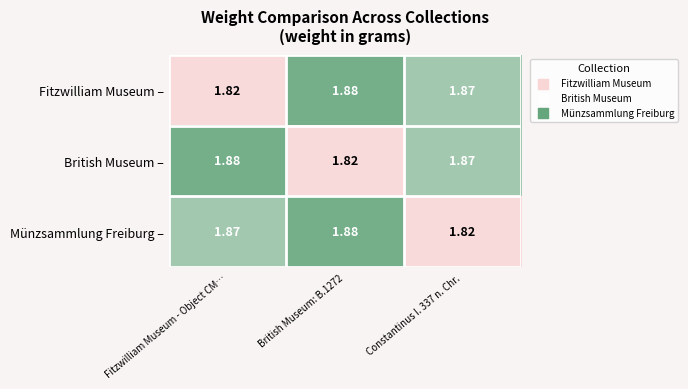

At Fitzwilliam Museum - Object CM…, list the series in order from smallest to largest.

Fitzwilliam Museum –, Münzsammlung Freiburg –, British Museum –